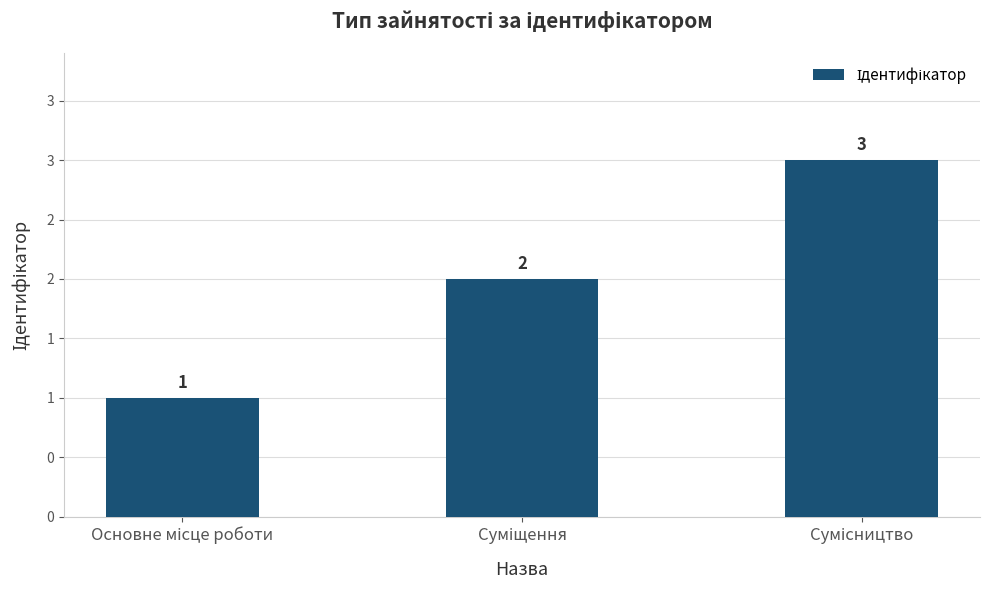

Are the bars horizontal?

No